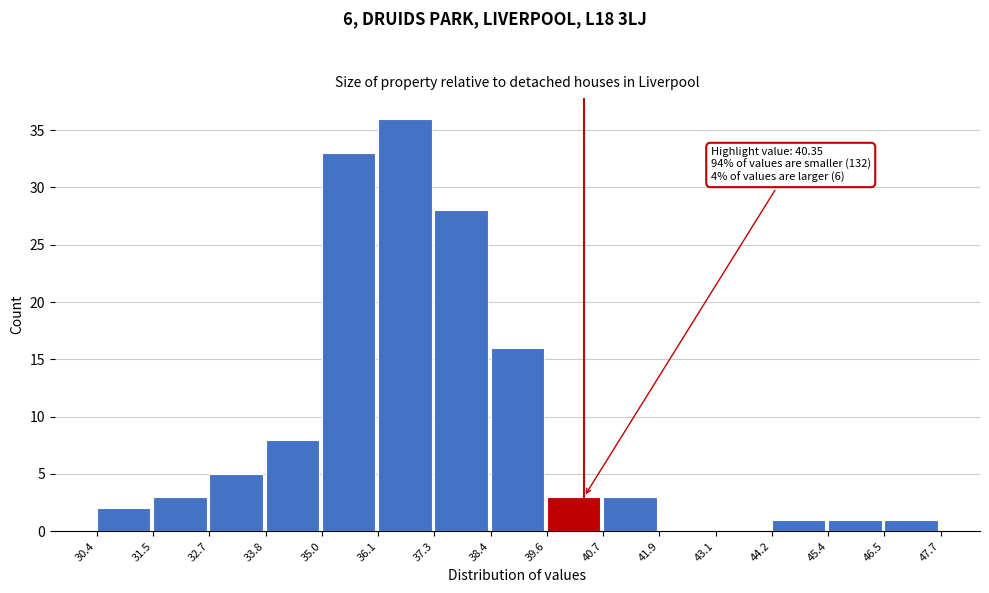

Which range on the x-axis has the tallest bar?

36.1 to 37.3